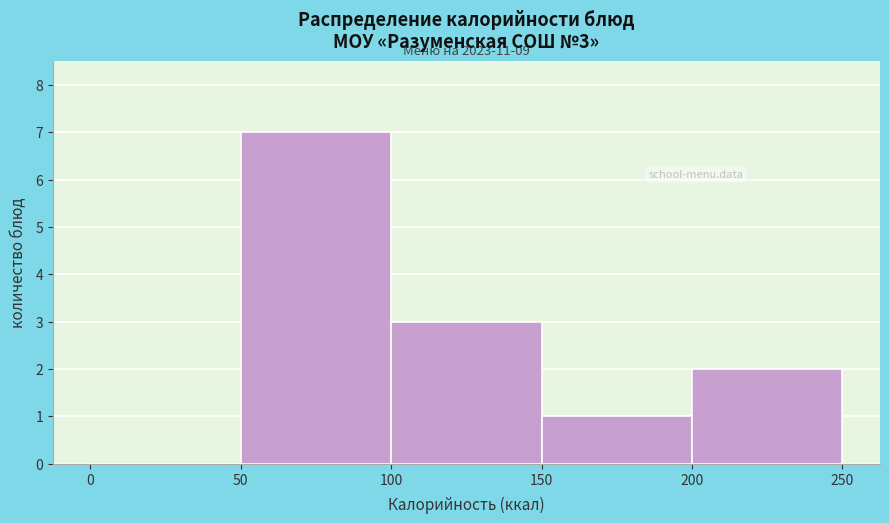

Which range on the x-axis has the tallest bar?

50 to 100